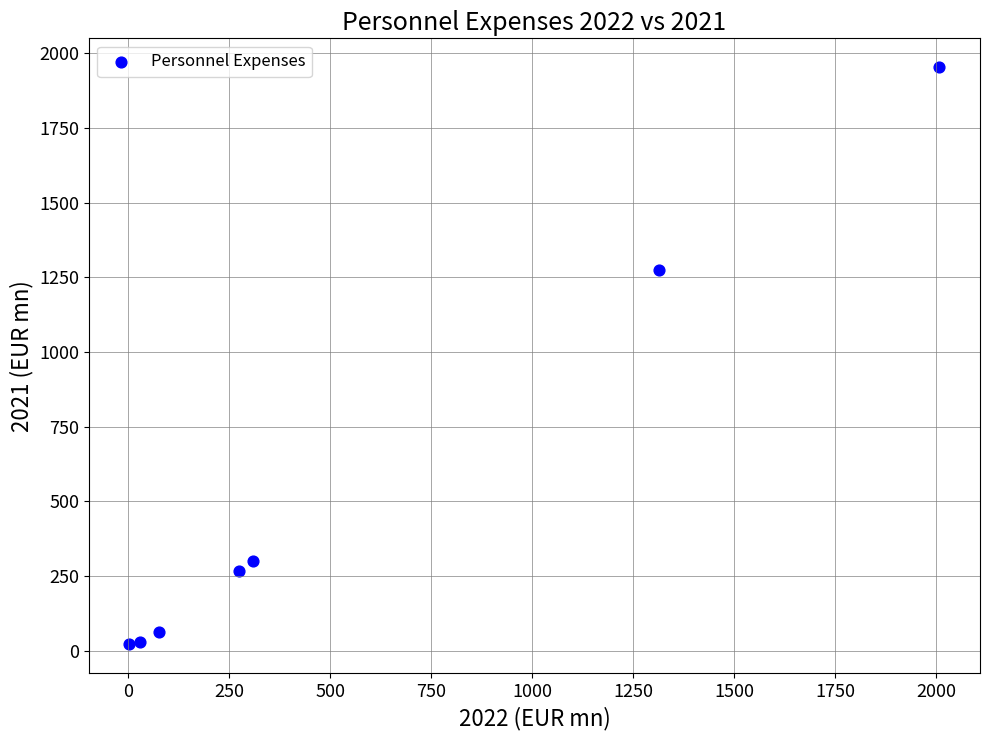

What Y value in the scatter plot is closest to 987?

1273